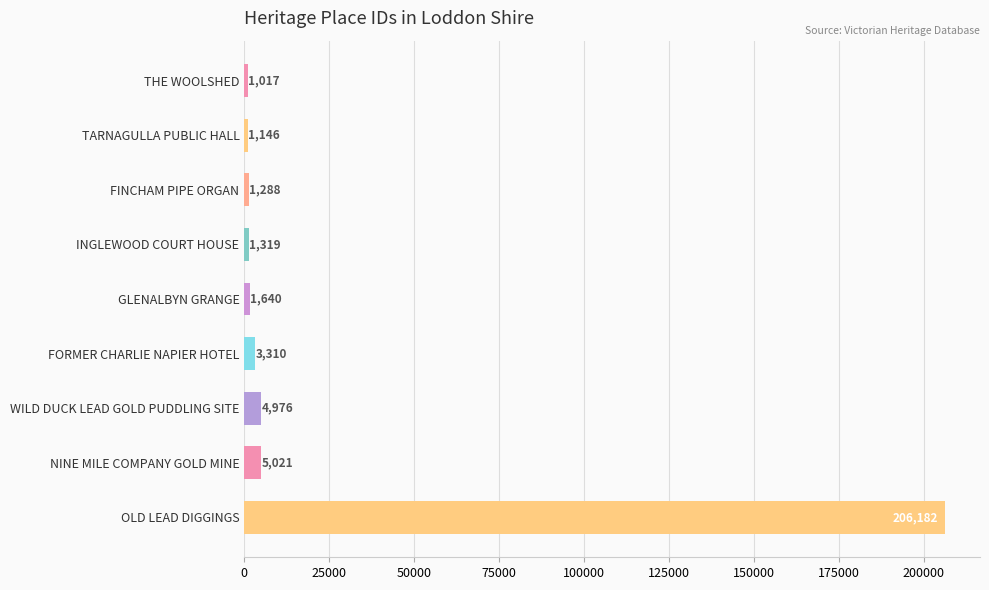

Count the number of categories in the chart.

9